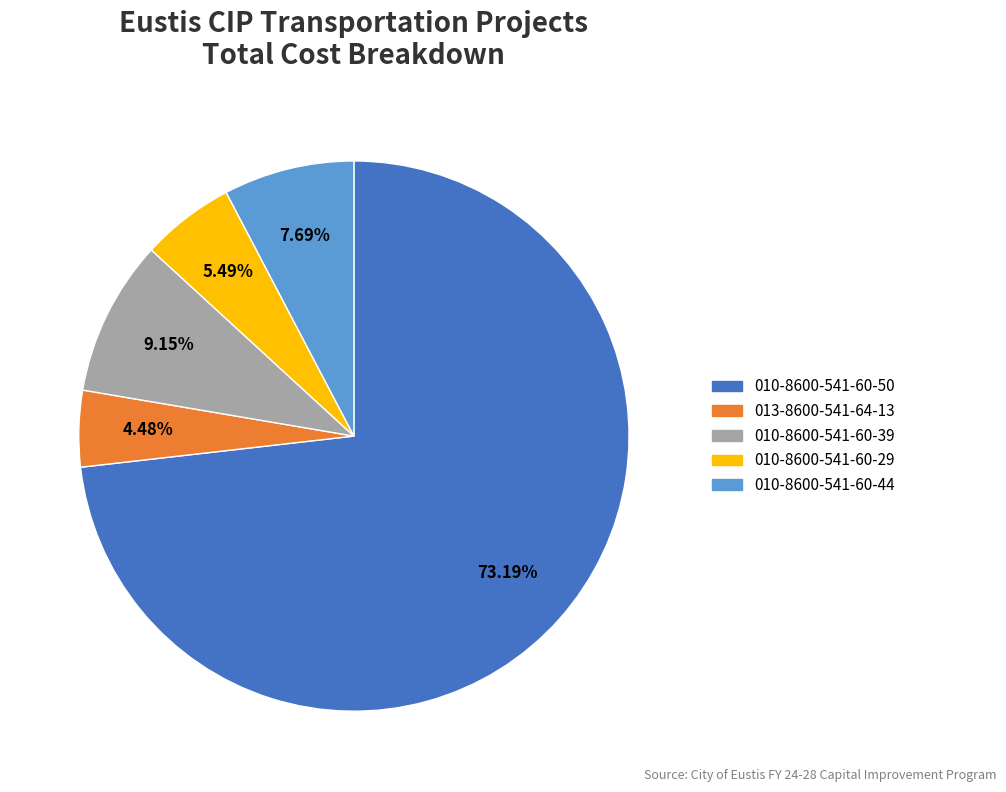

What percentage is the 010-8600-541-60-39 slice, to the nearest percent?

9%